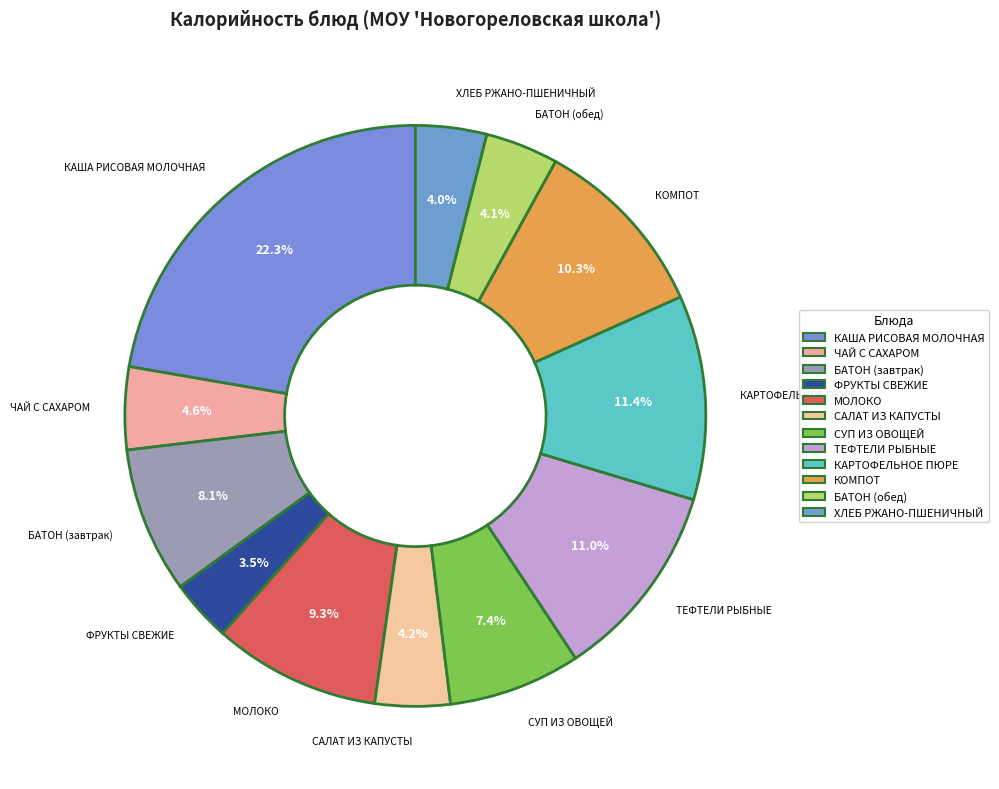

What percentage is NOT represented by БАТОН (обед)?

95.9%